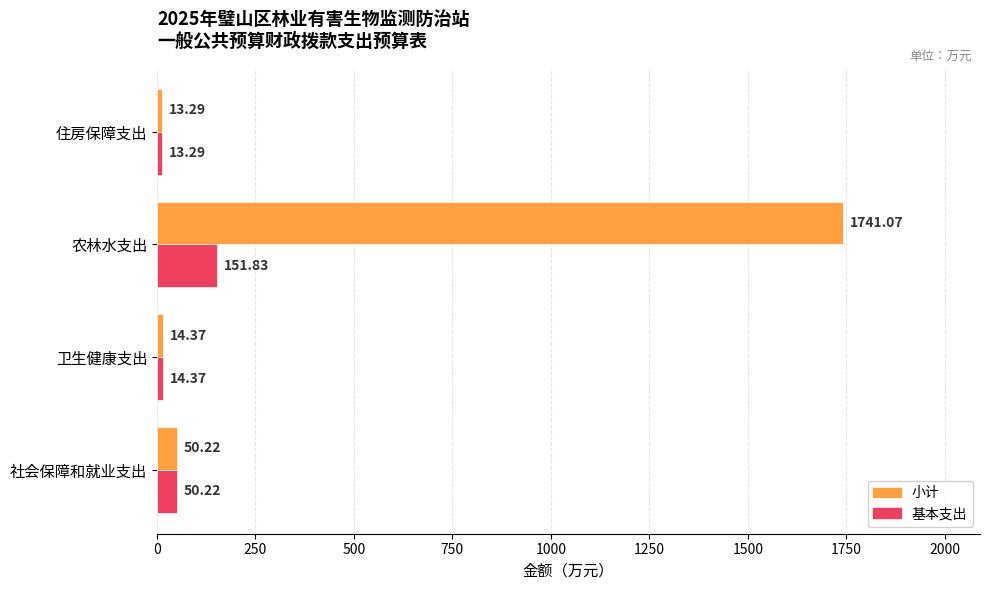

How many values in the 小计 series exceed 50?

2